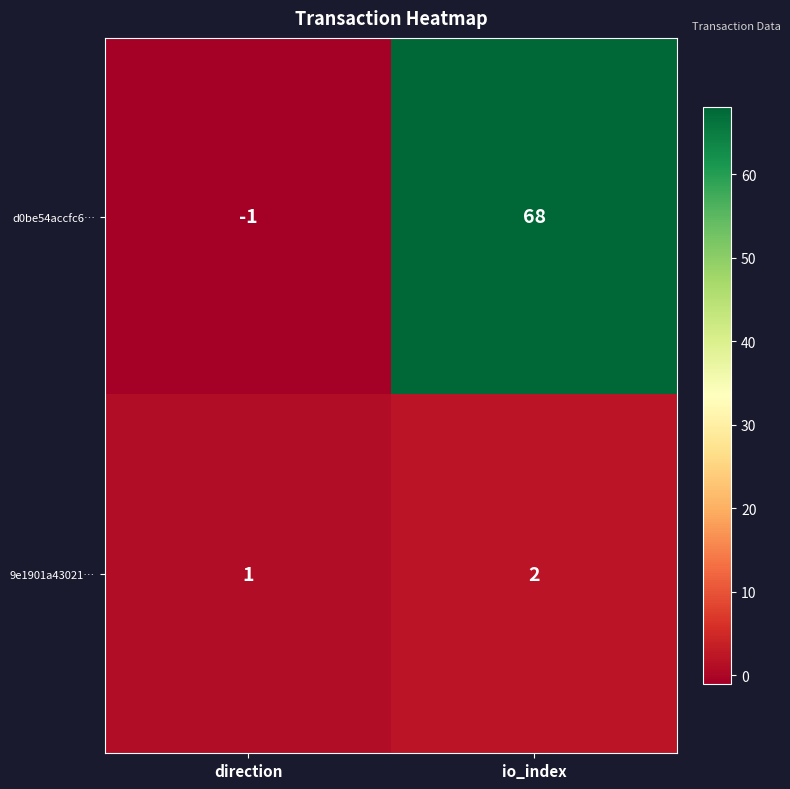

Rank the series at direction from lowest to highest value.

d0be54accfc6…, 9e1901a43021…